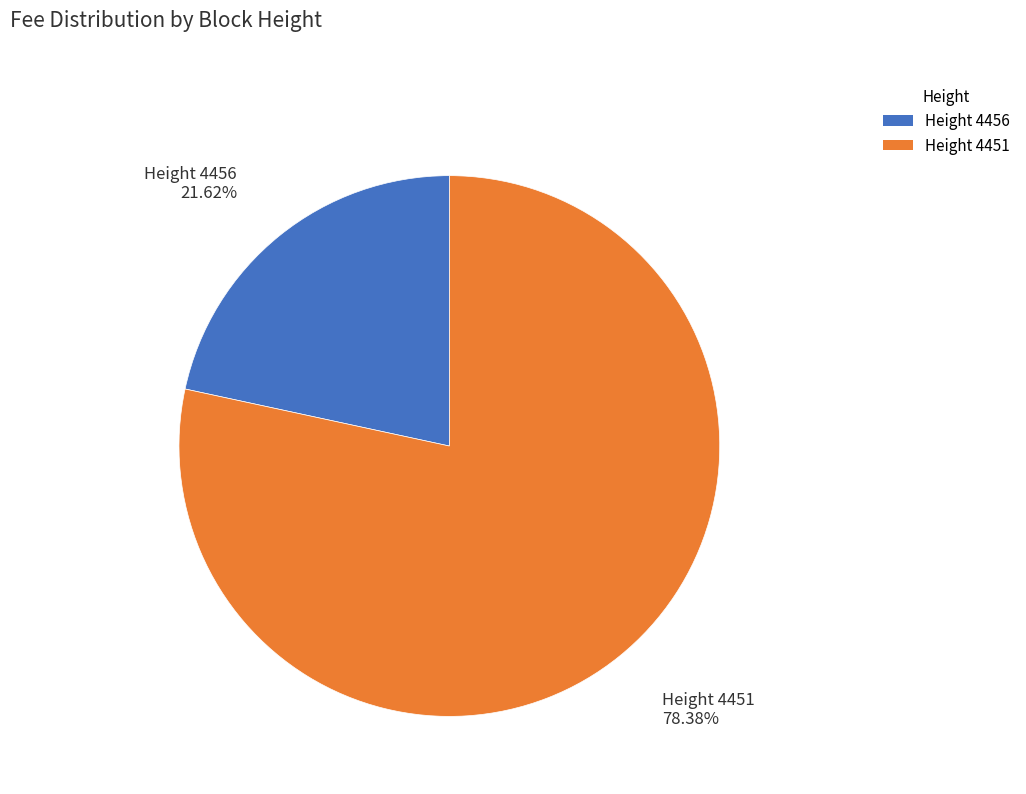

Approximately how many times larger is the value at Height 4451 compared to Height 4456?

3.6